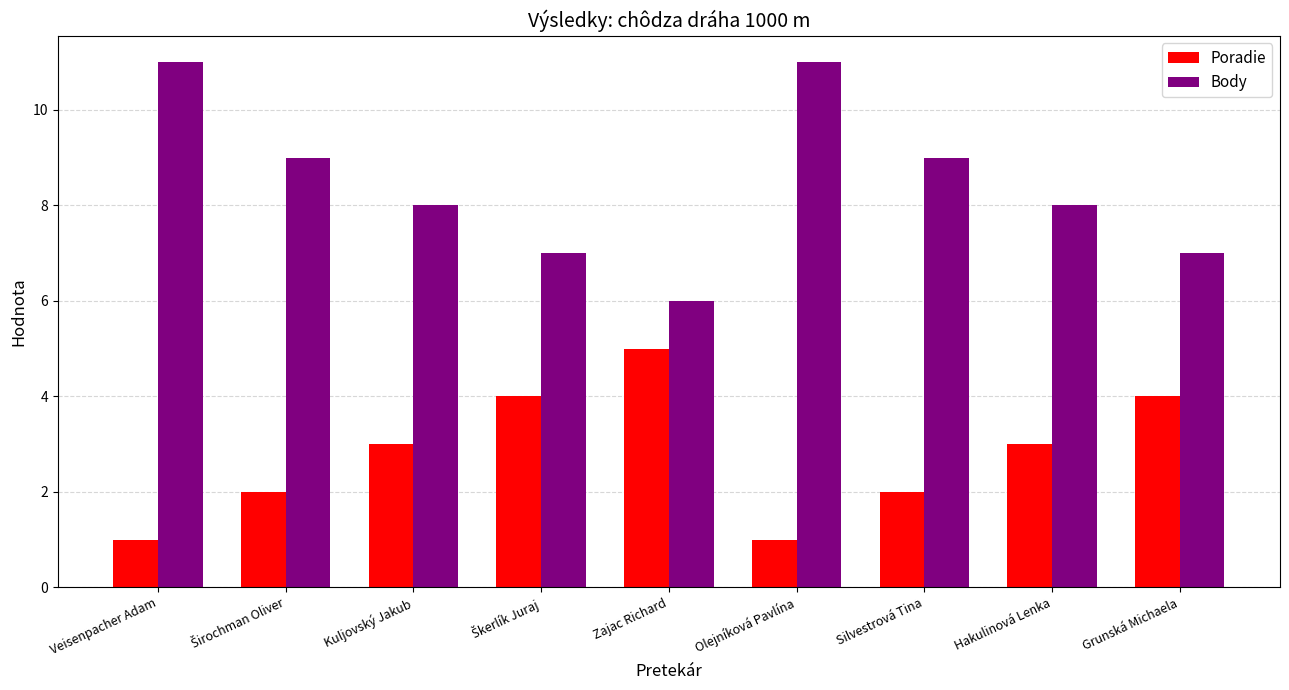

Reading left to right, what are all the values shown in this chart?

Poradie: 1	2	3	4	5	1	2	3	4
Body: 11	9	8	7	6	11	9	8	7